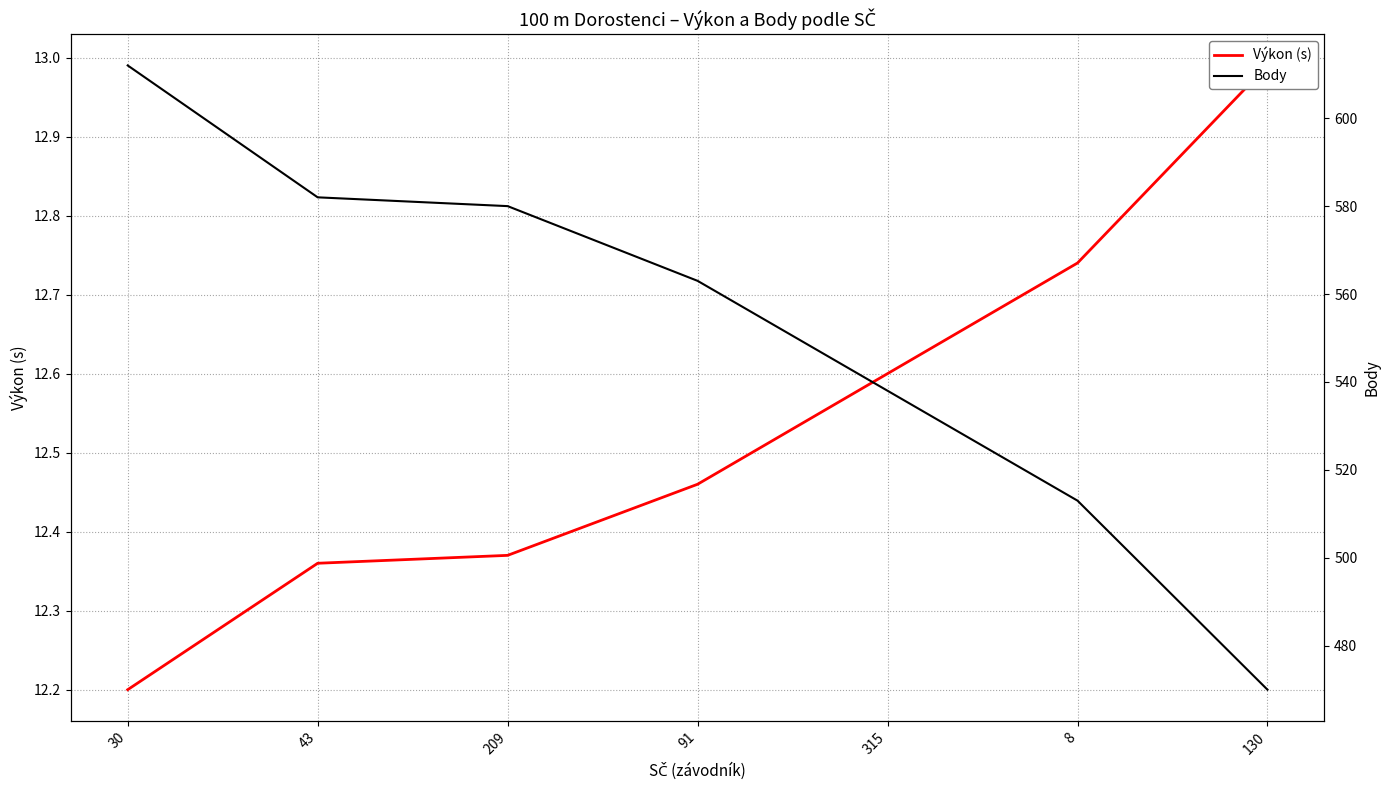

True or false: Výkon (s) and Body intersect in this chart.

False